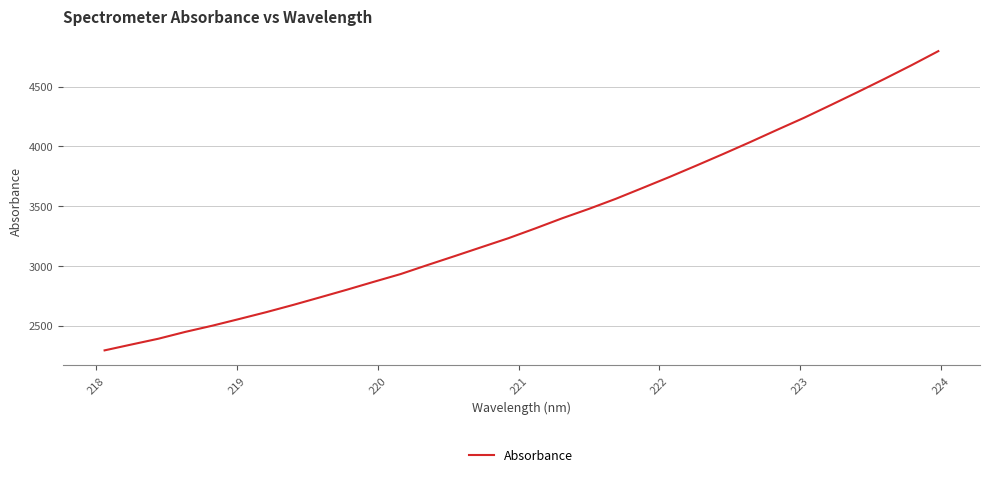

What is the smallest value displayed?

2293.3